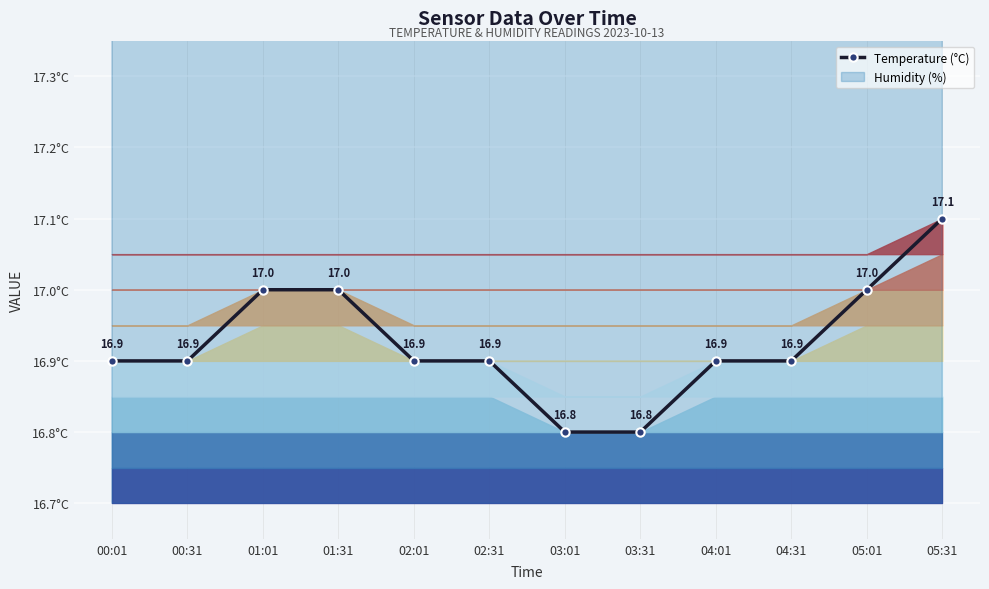

True or false: the data has more than 2 interior local peaks.

False